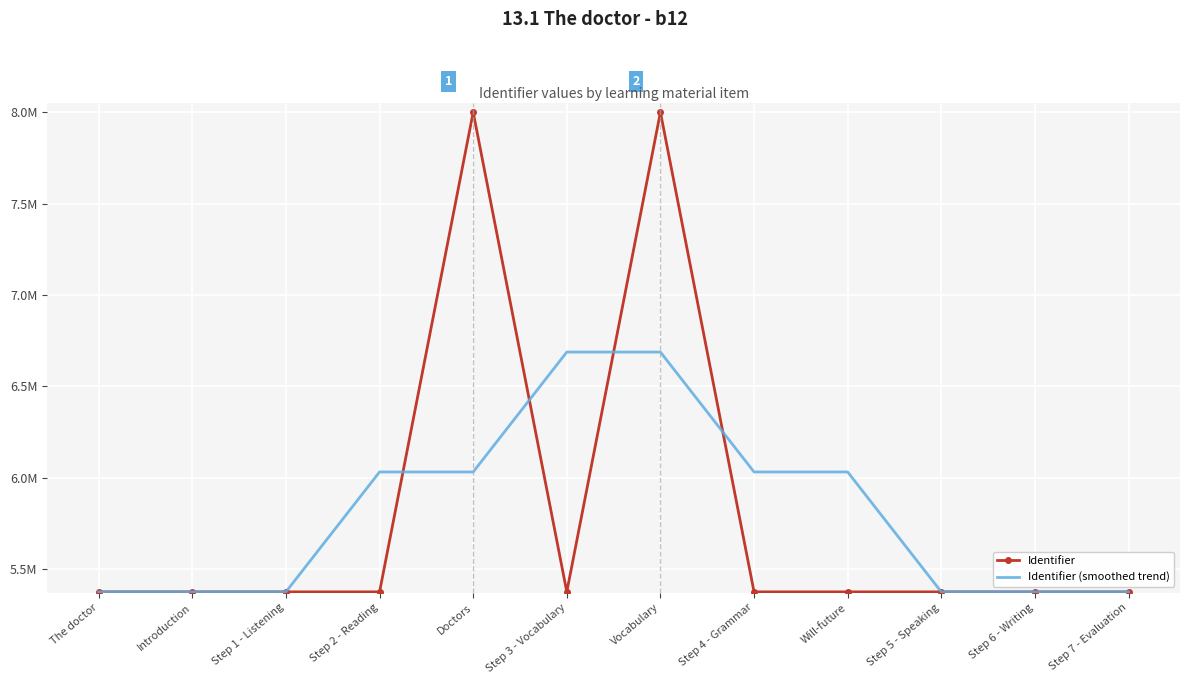

How many interior local valleys does the Identifier series have?

2